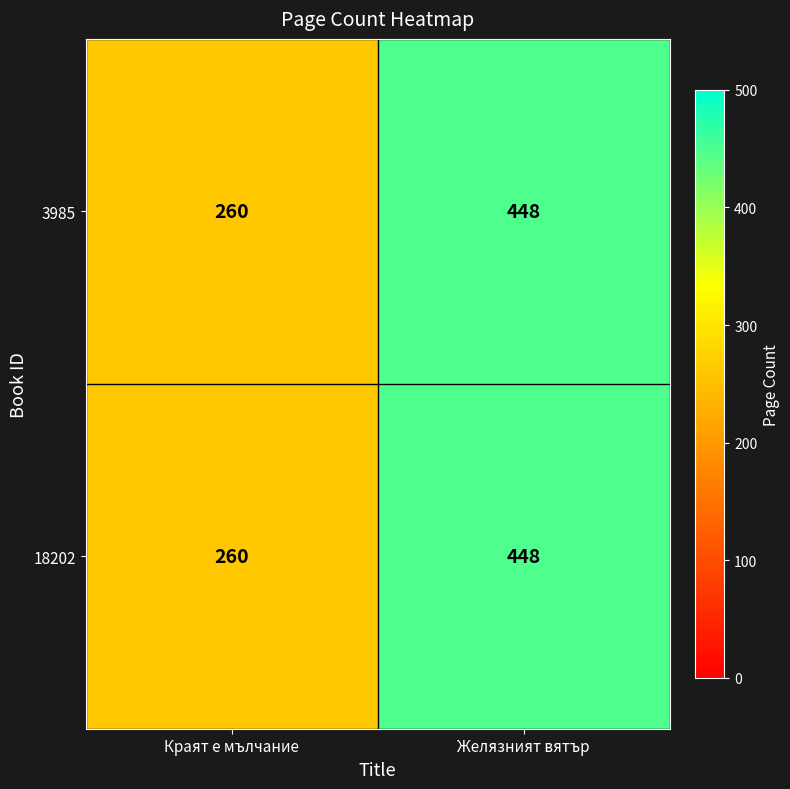

What is the average value of the 3985 series?

354